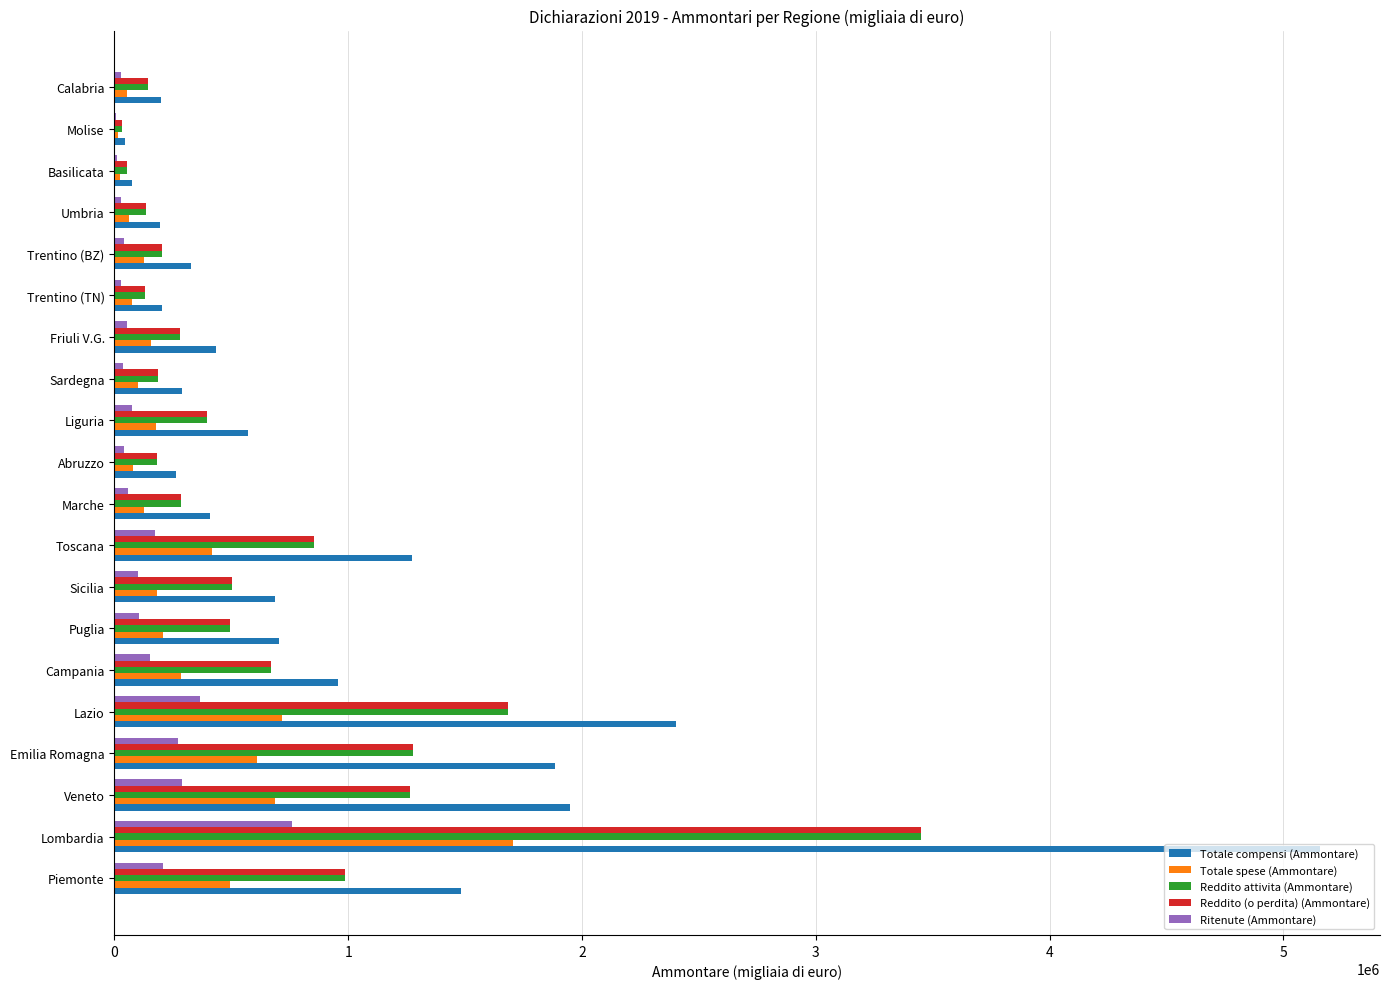

At which label is Totale compensi (Ammontare) closest to 2601273?

Lazio